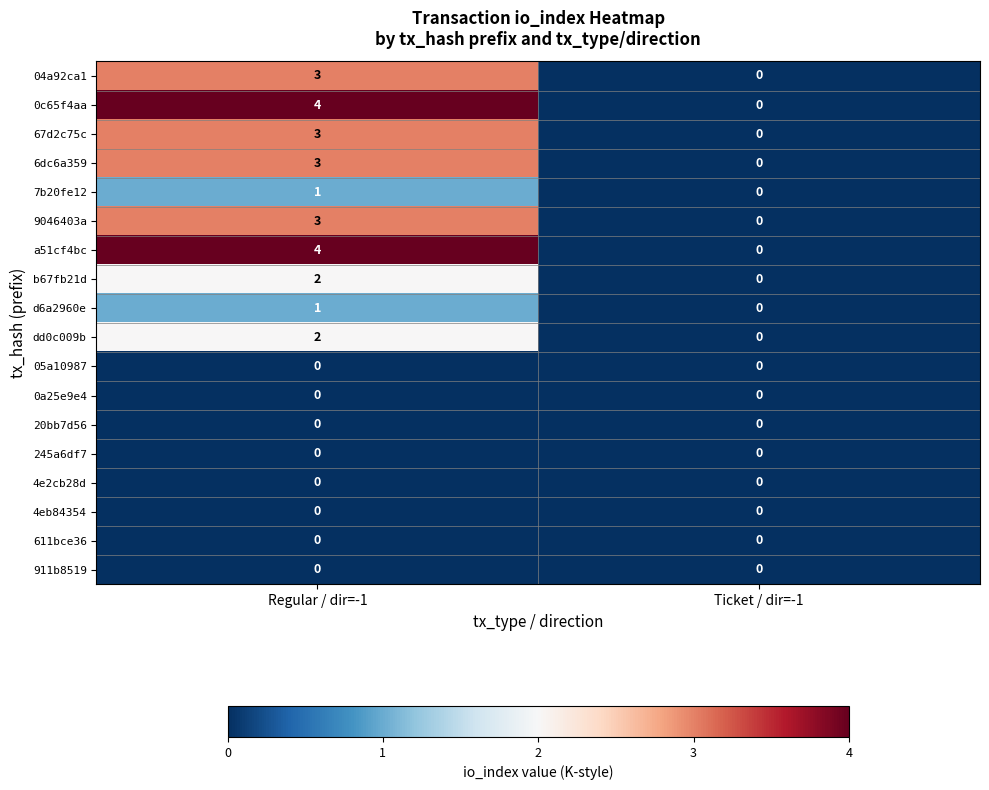

What is the sum of the 9046403a values at Ticket / dir=-1 and Regular / dir=-1?

3